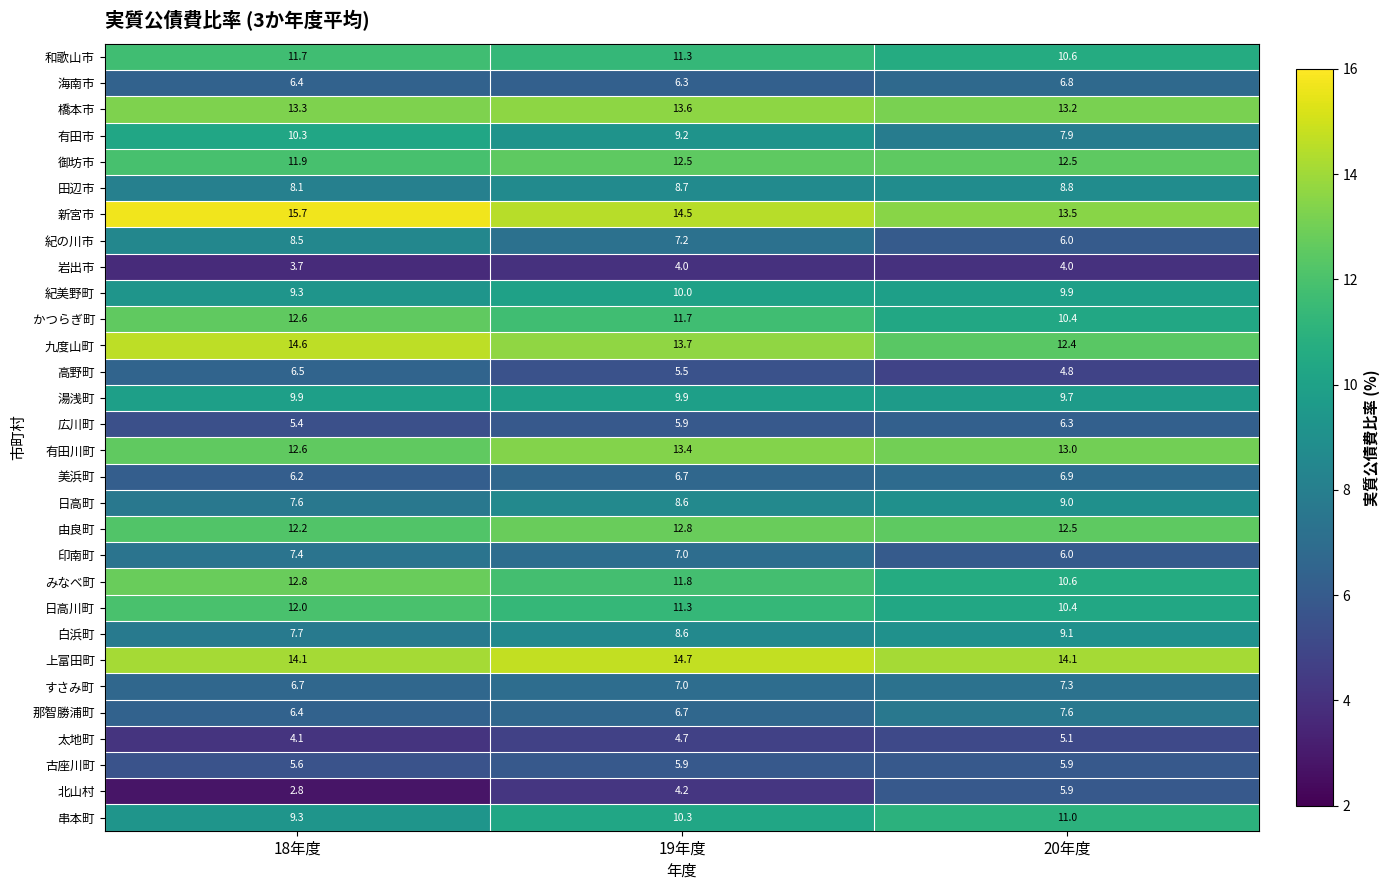

What is the maximum value shown in the chart?

15.7